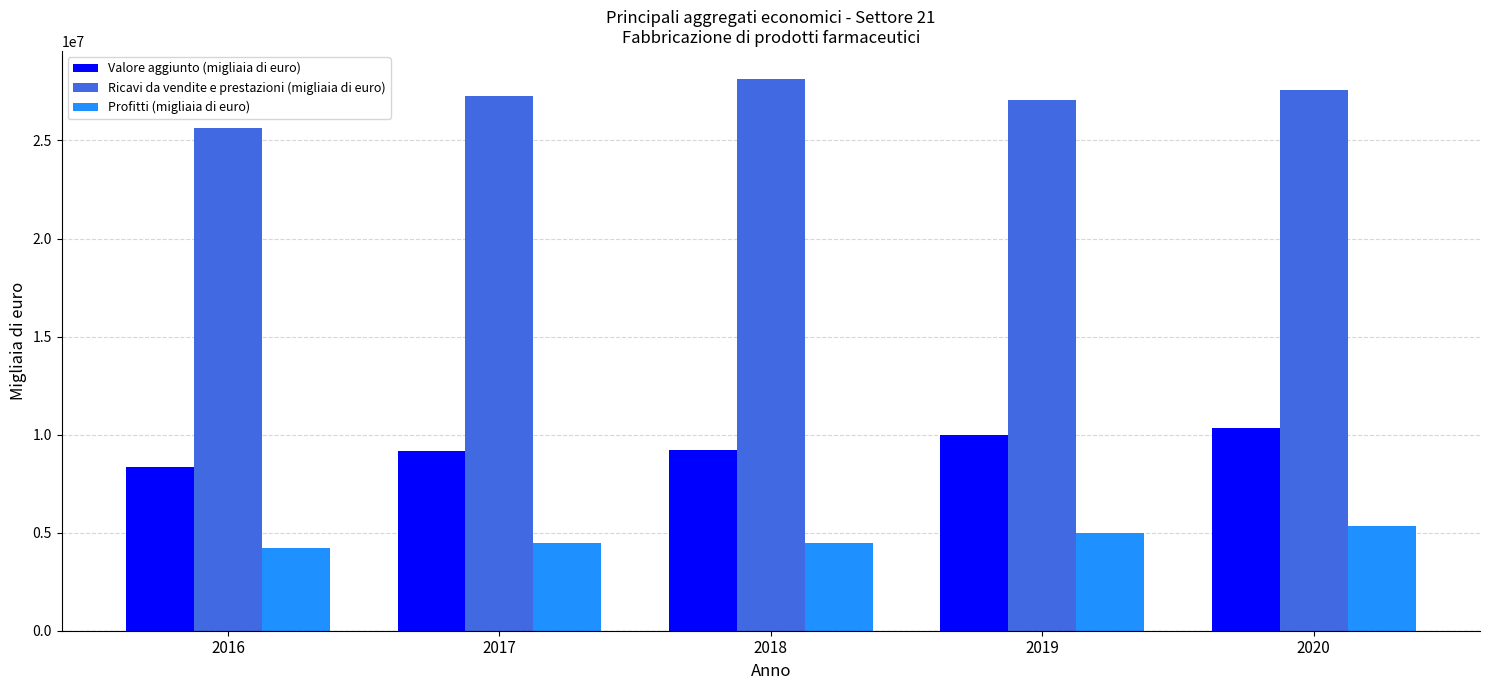

Rank the series at 2018 from lowest to highest value.

Profitti (migliaia di euro), Valore aggiunto (migliaia di euro), Ricavi da vendite e prestazioni (migliaia di euro)